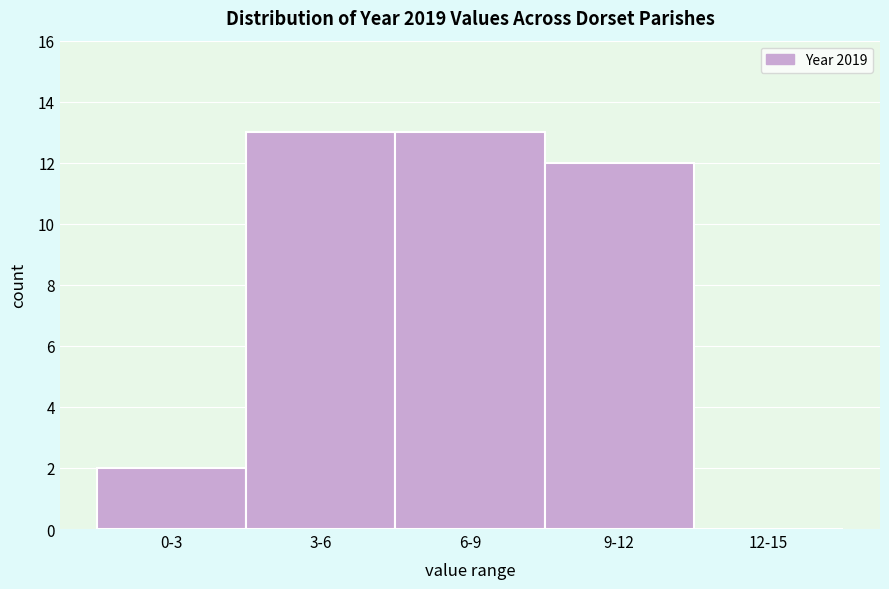

Reading left to right, transcribe all the data shown in this chart.

0-3=2	3-6=13	6-9=13	9-12=12	12-15=0